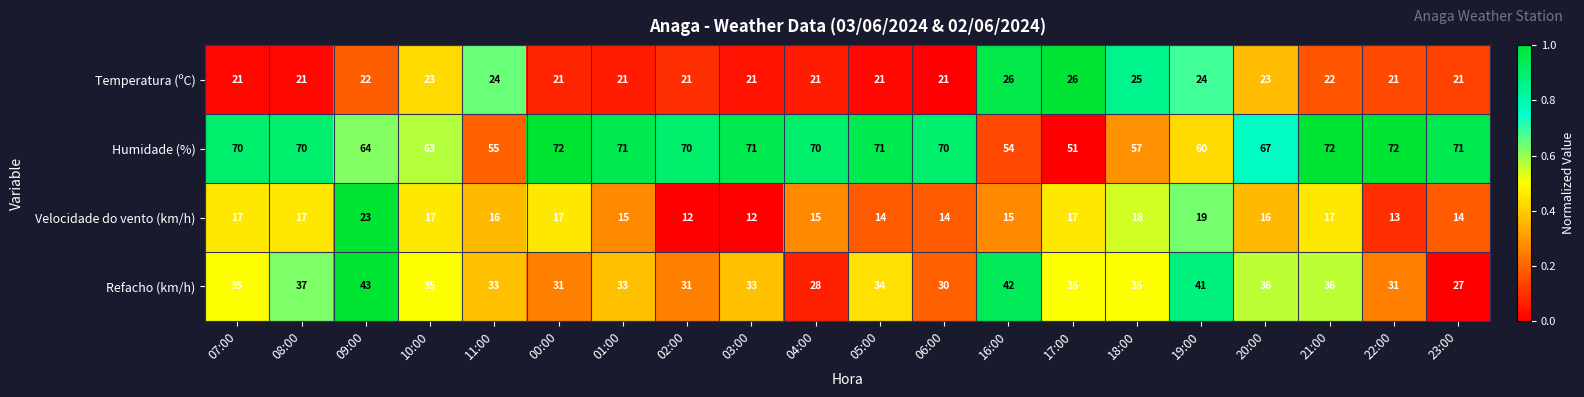

True or false: Temperatura (ºC) has a value of 21 at 23:00.

True